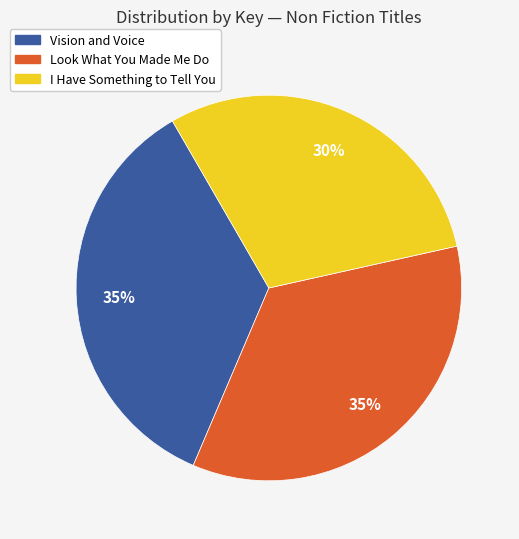

To the nearest percent, what percentage of the pie is Look What You Made Me Do?

35%